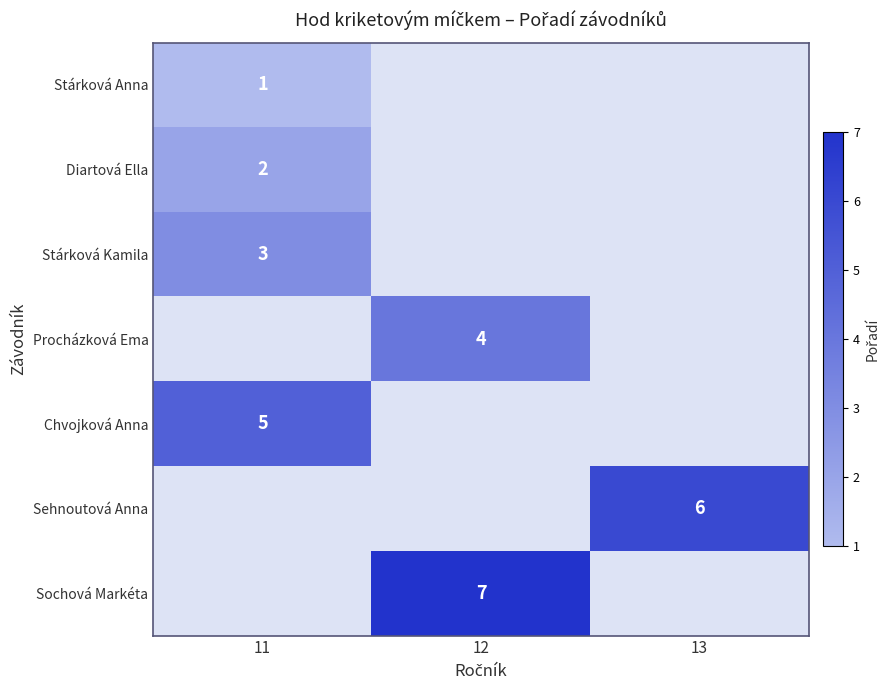

True or false: Sehnoutová Anna has a value of 8 at 13.

False